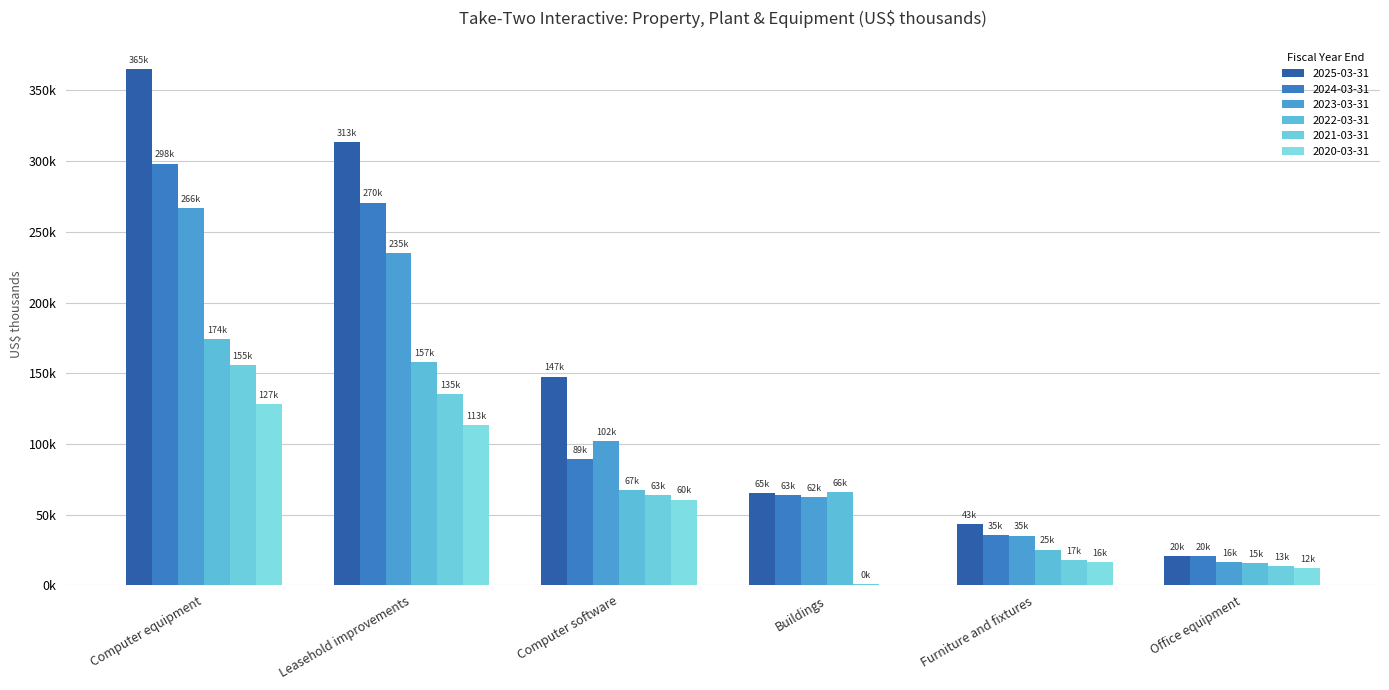

The 2022-03-31 series shows 67198 at Computer software. True or false?

True